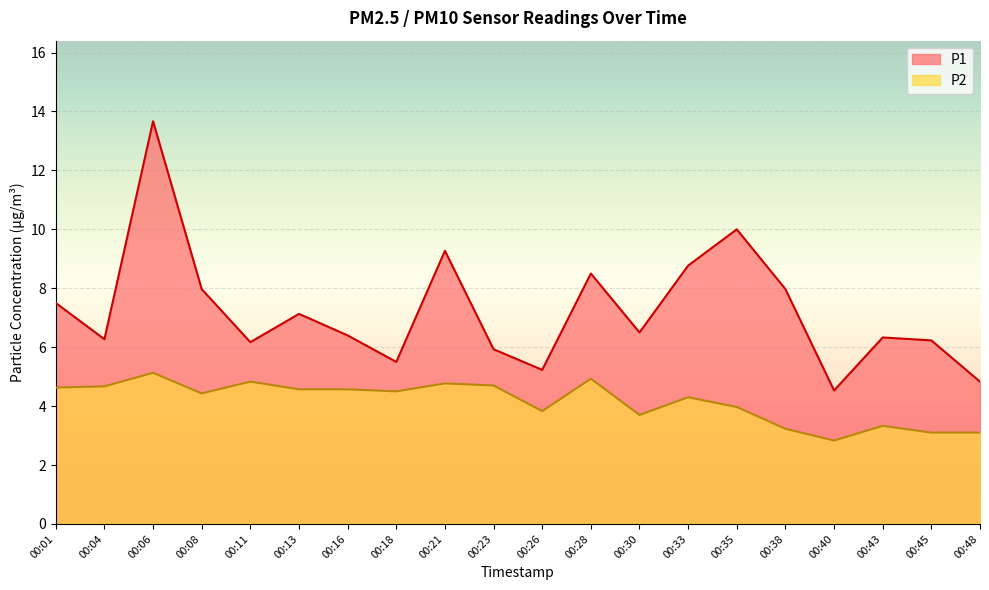

Does the chart display data point markers on the line(s)?

No